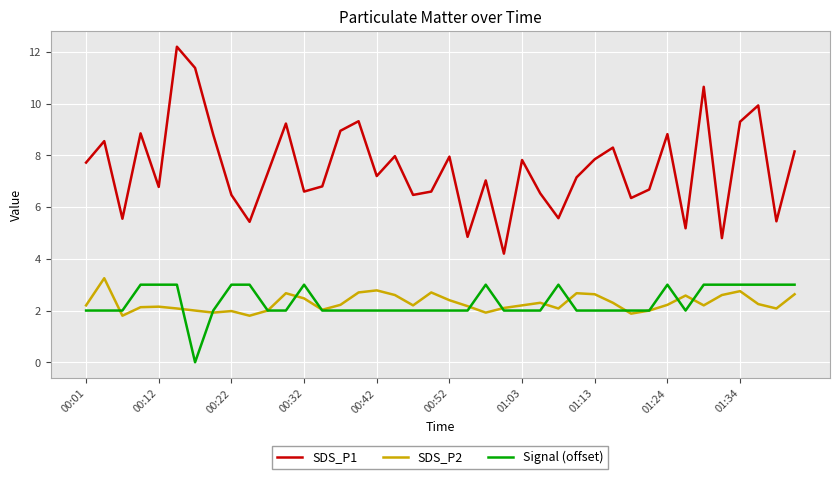

How many lines are shown in the chart?

3